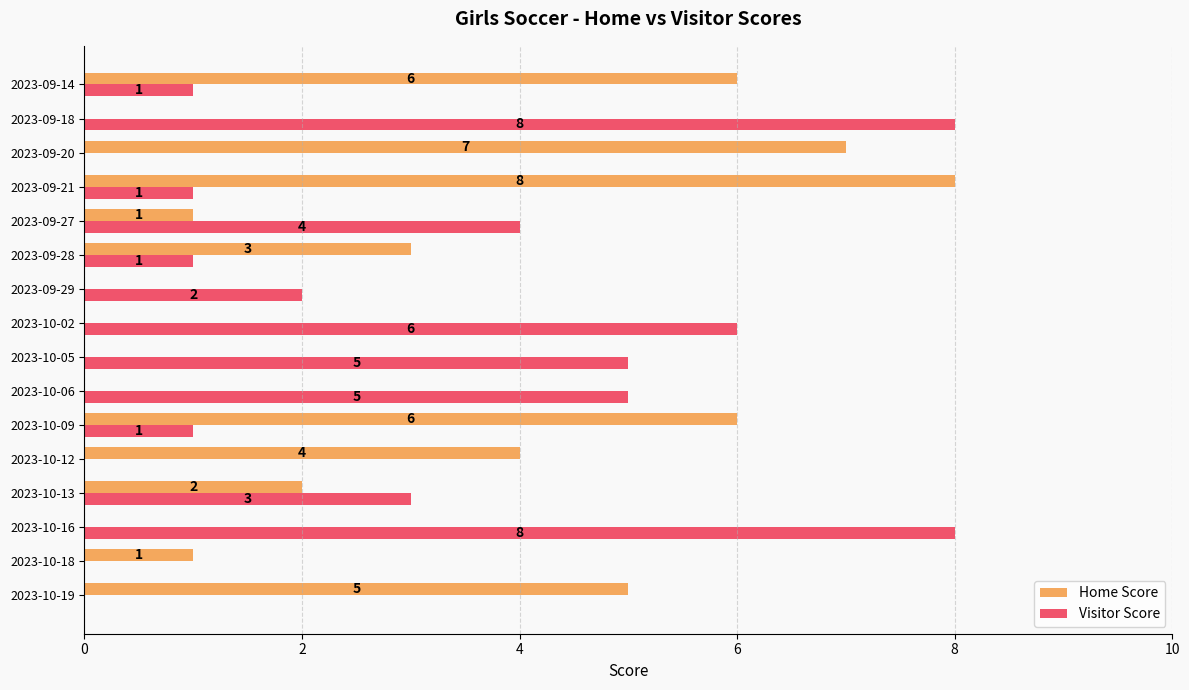

What is the sum of all Home Score values?

43